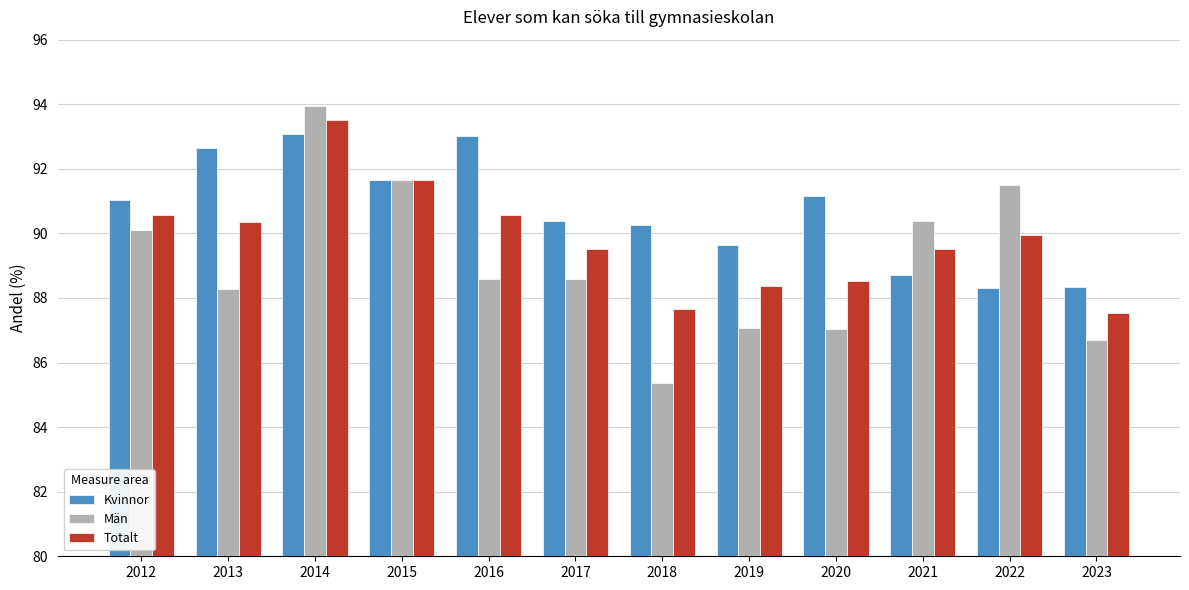

What is the maximum value for Kvinnor?

93.1